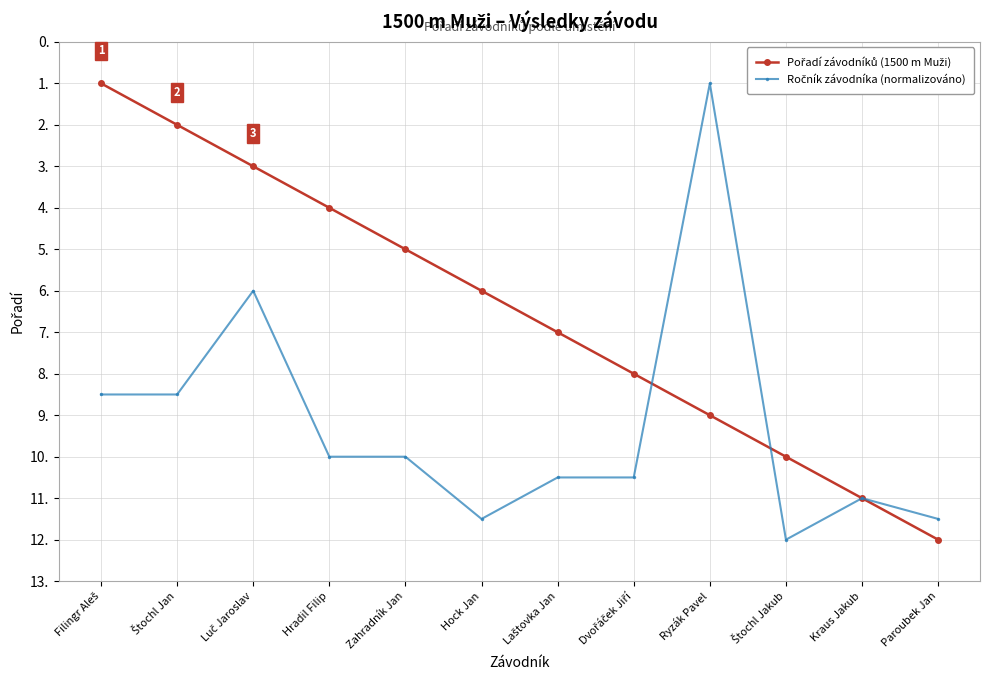

What is the total value across all series at Hock Jan?

17.5